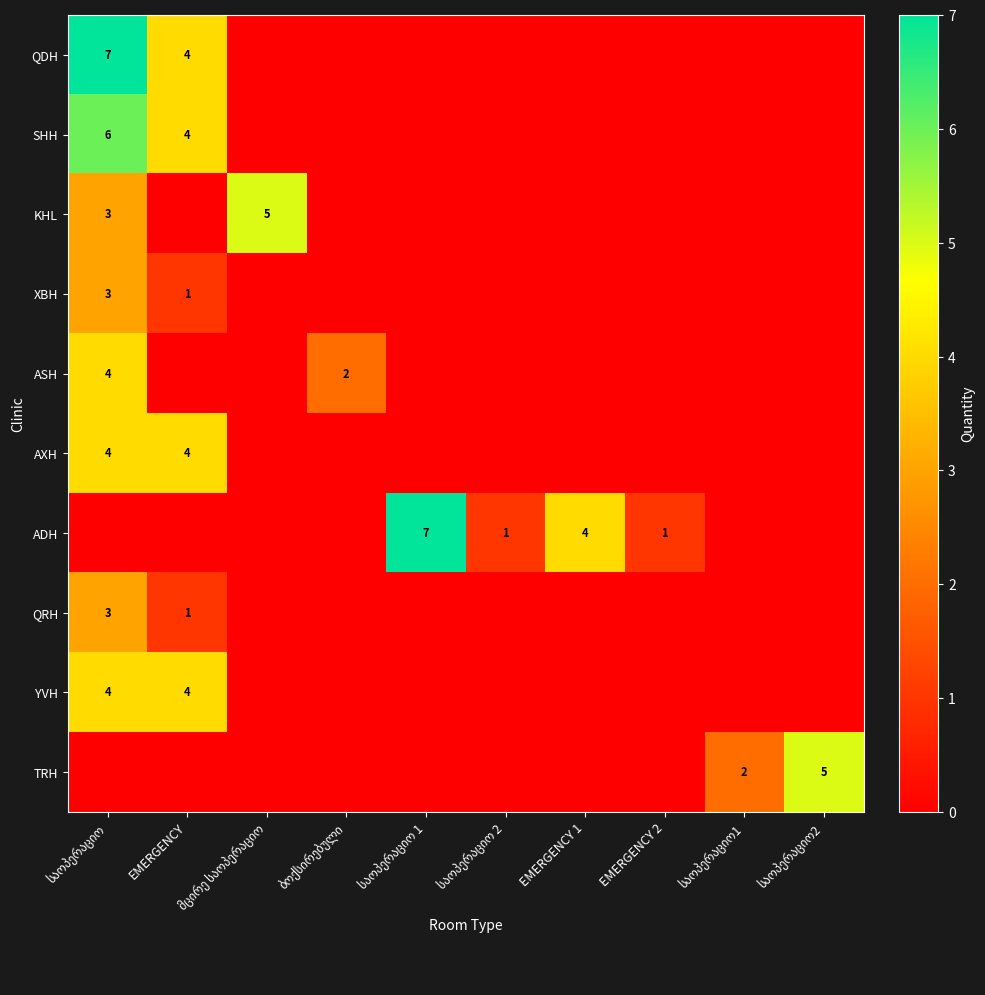

Is it true that AXH equals 3 at საოპერაციო 1?

False